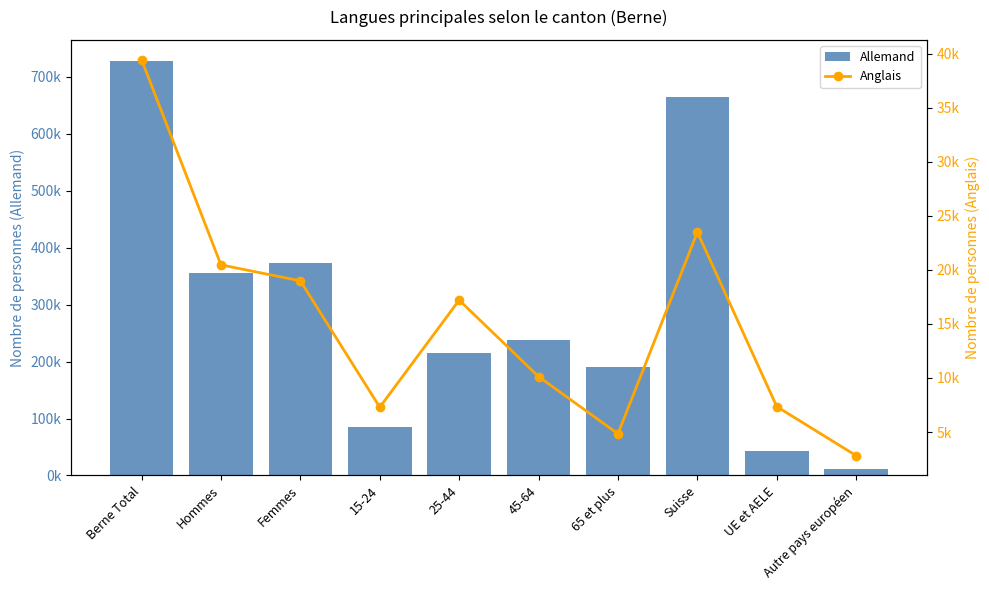

What is the value of the Allemand bar at the 2nd from the left?

355704.7